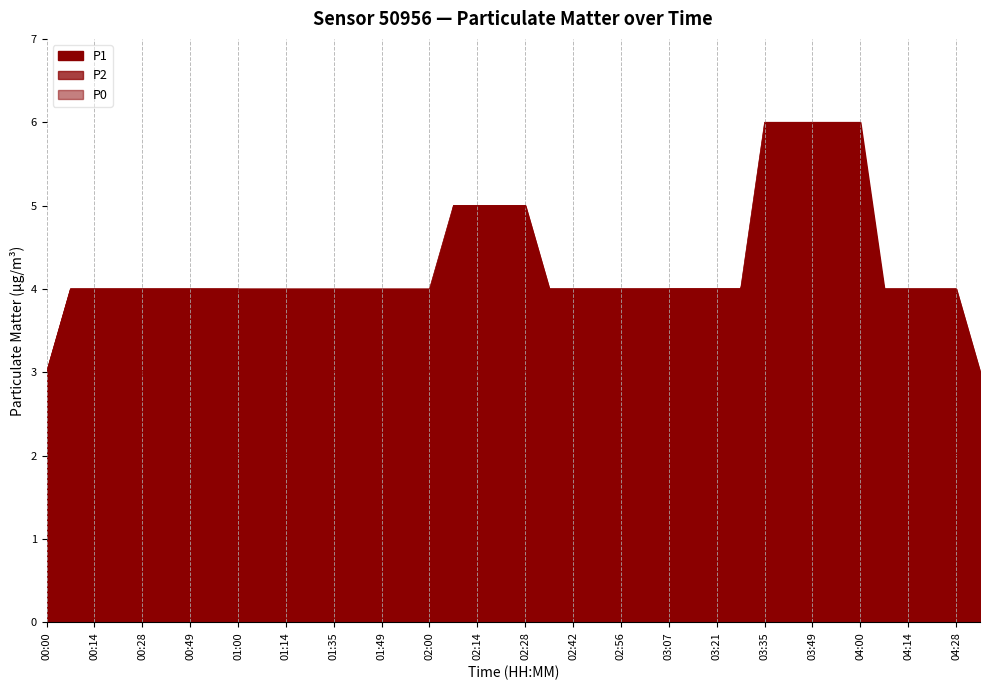

Count the number of data series in this chart.

3